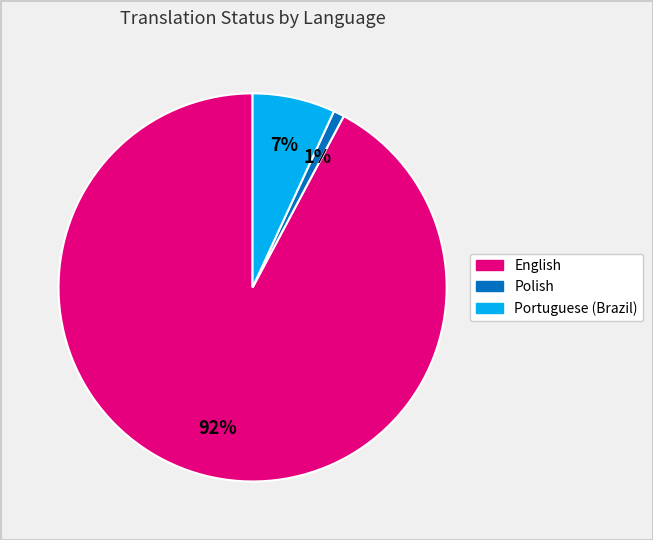

What percentage is the Portuguese (Brazil) slice, to the nearest percent?

7%